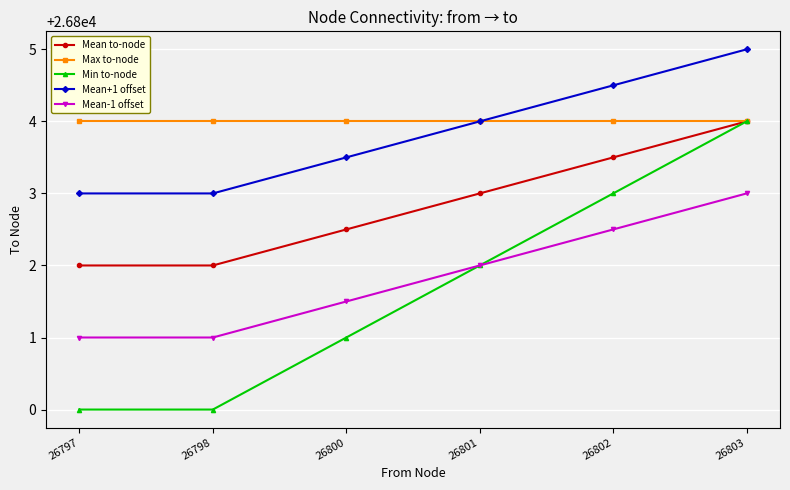

What is the difference between the second highest and minimum values in the Mean to-node series?

1.5